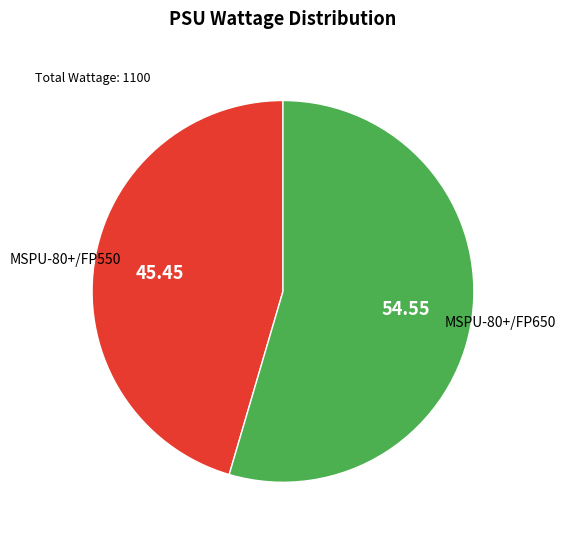

Is it true that MSPU-80+/FP550 is 54% of the pie?

False